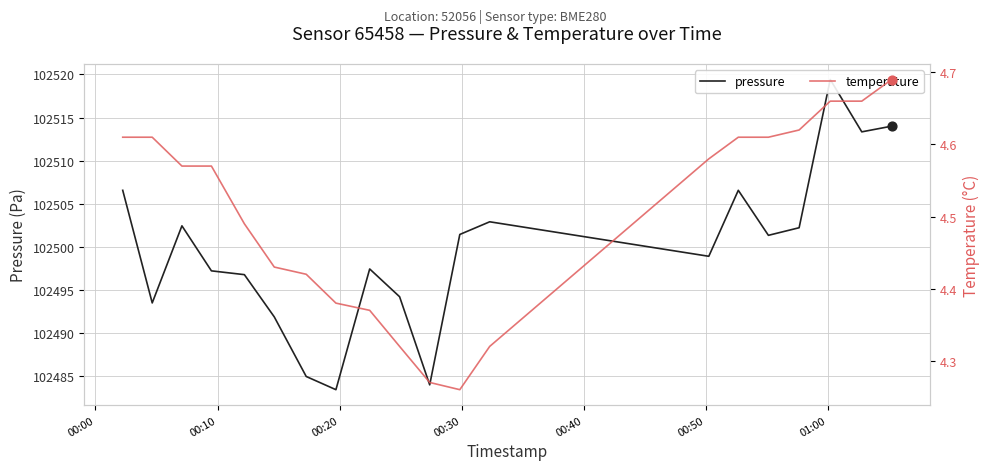

At how many categories does at least one series exceed 41381?

20